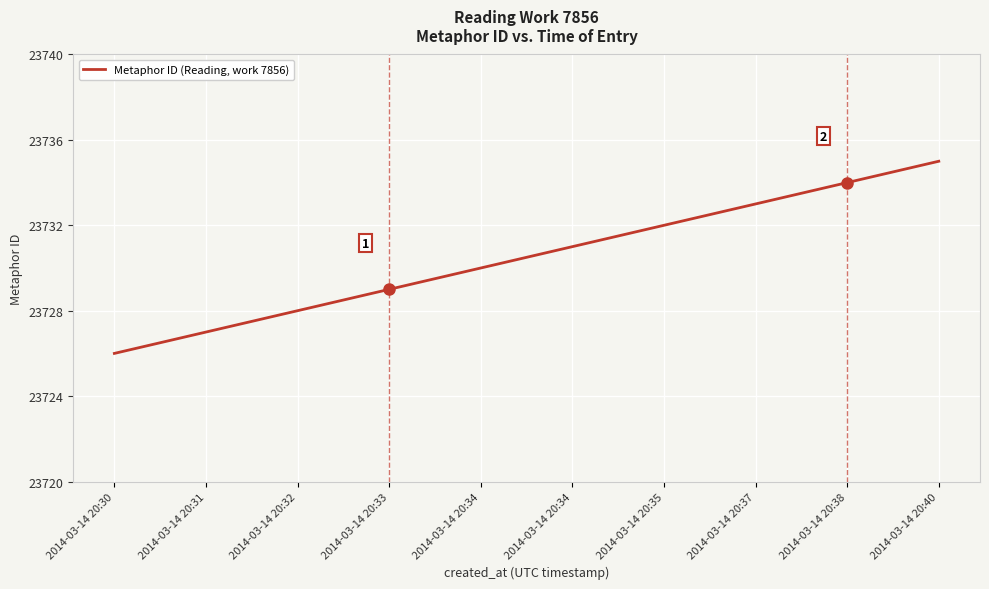

How many lines are shown in the chart?

1